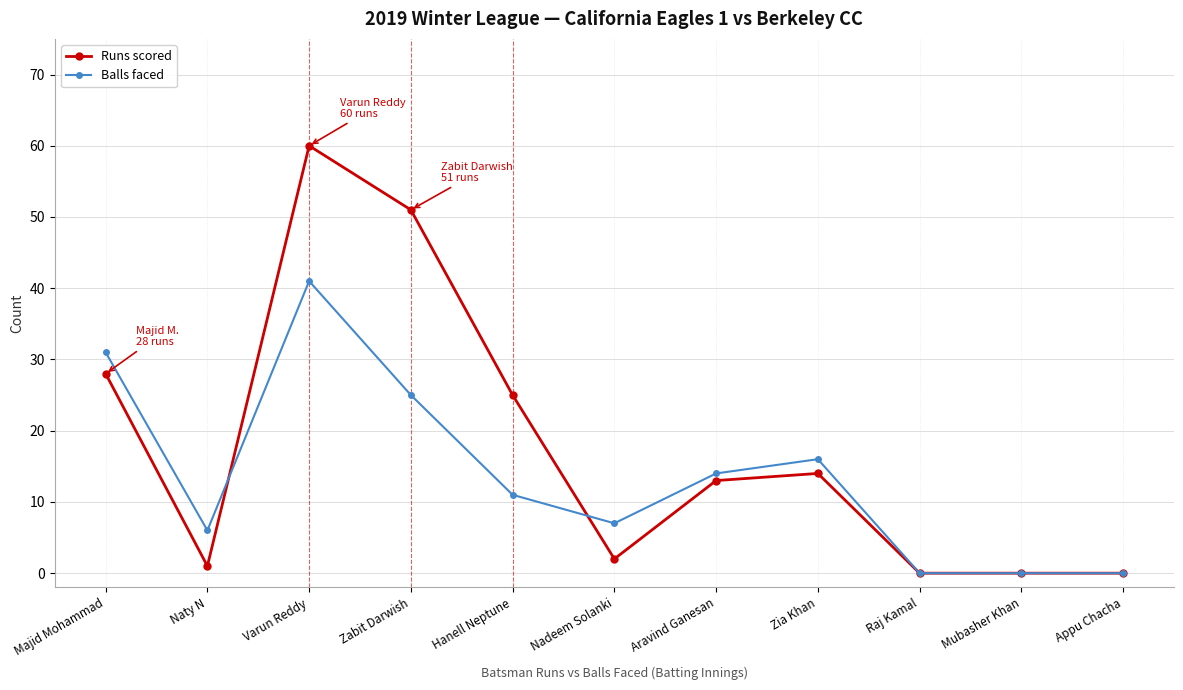

Rank the series by their average value, from lowest to highest.

Balls faced, Runs scored